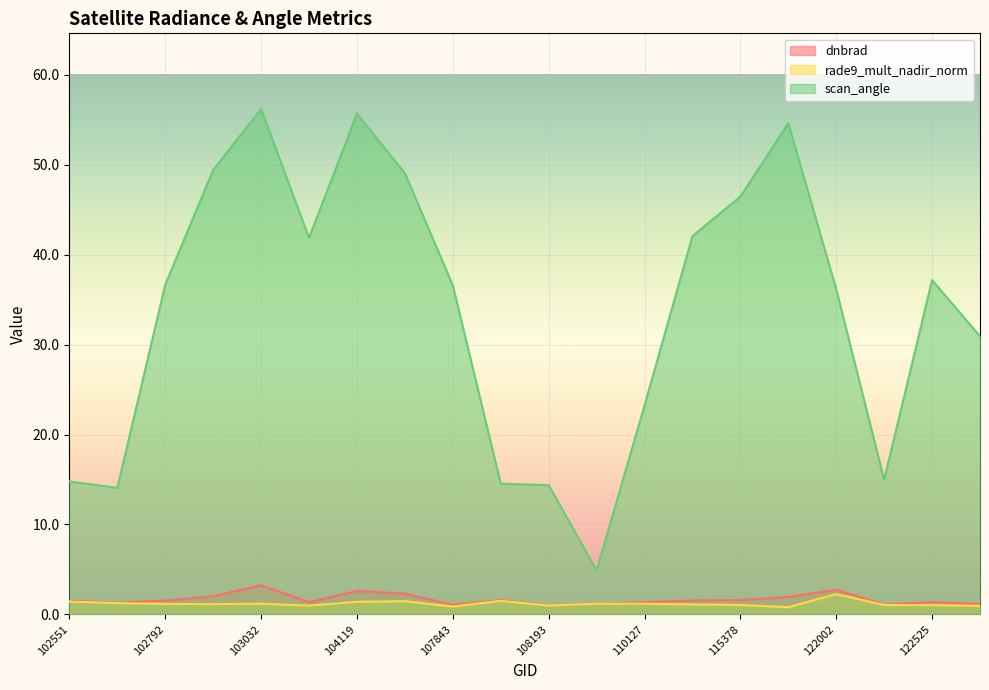

What is the greatest value displayed?

56.2